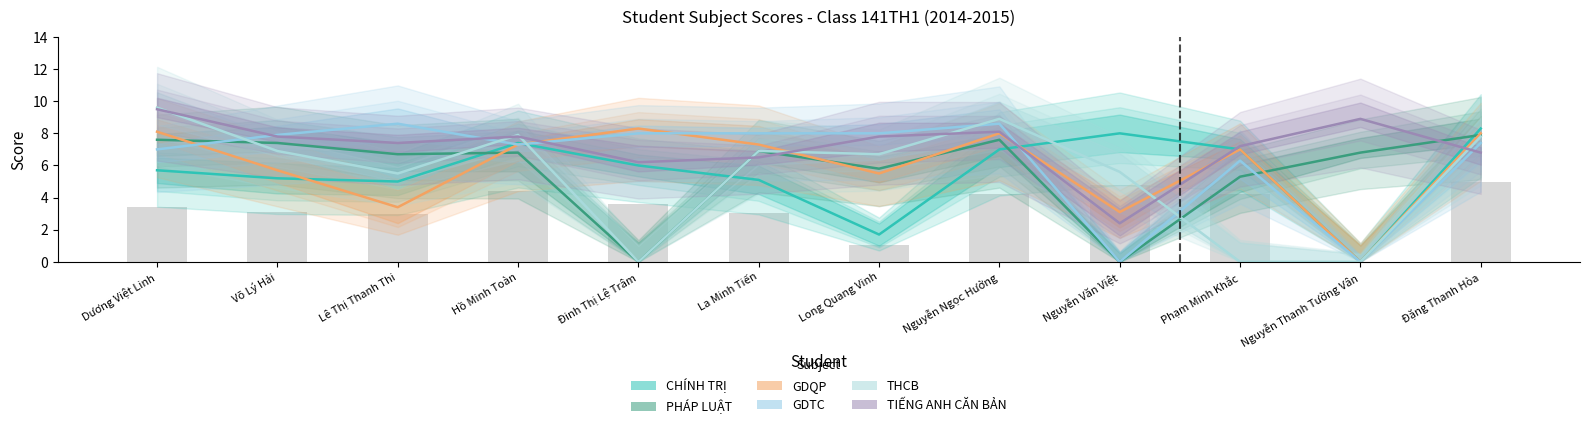

Which series changed the most between Võ Lý Hải and Đinh Thị Lệ Trâm?

PHÁP LUẬT